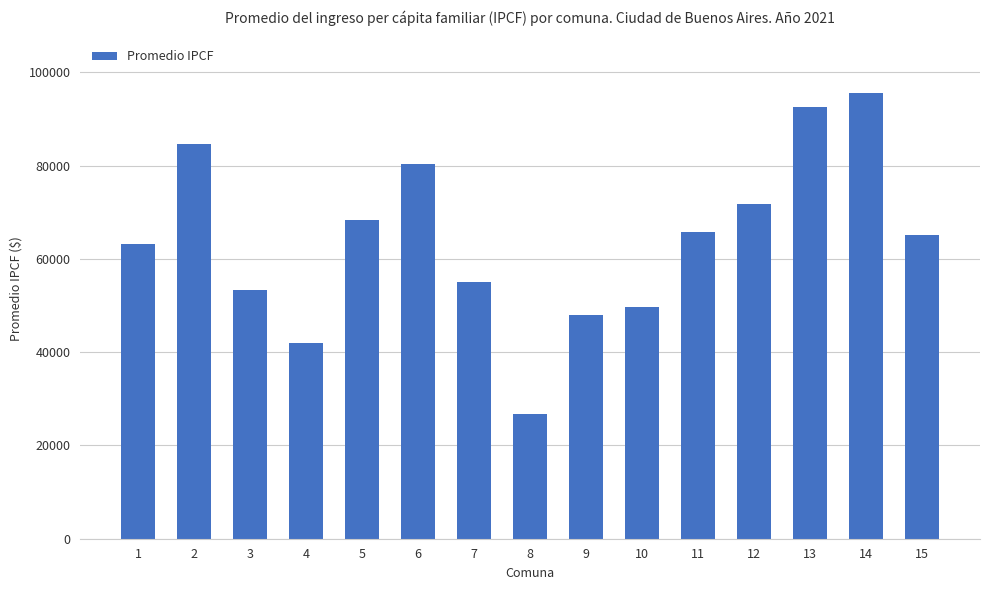

What is the value of the 6th bar from the left?

80295